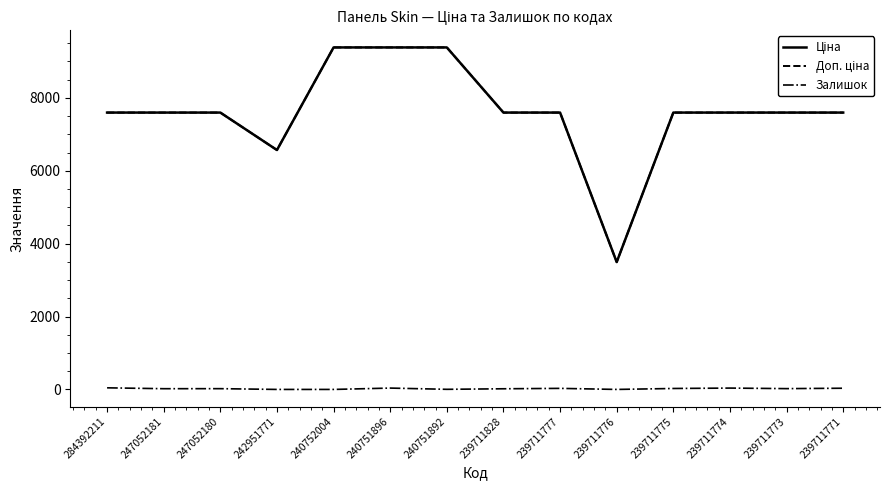

Read the Ціна value at 284392211.

7596.5